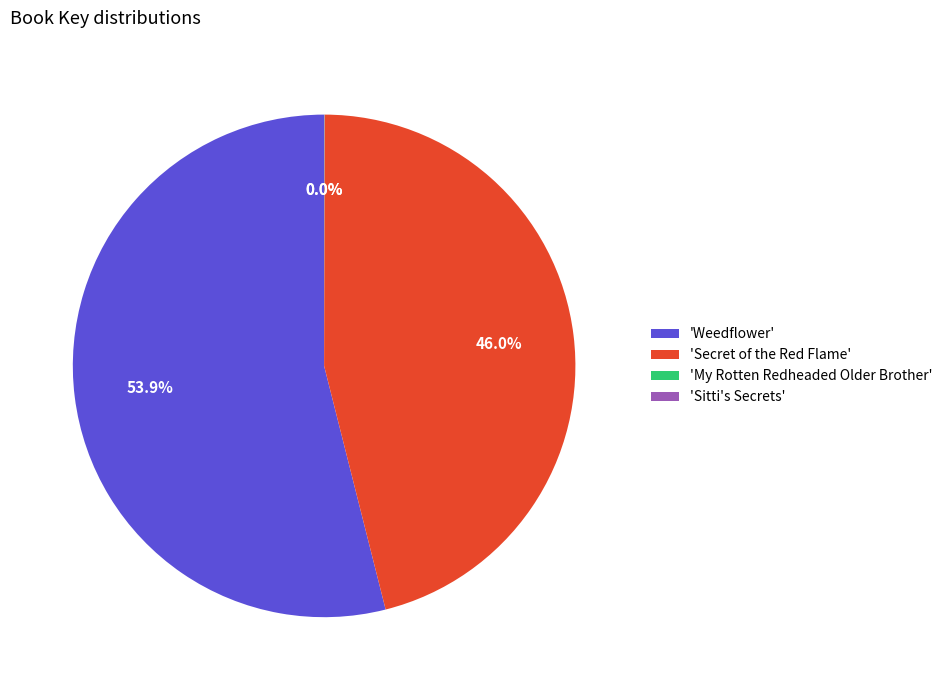

Does 'Weedflower' represent more than half of the total?

Yes